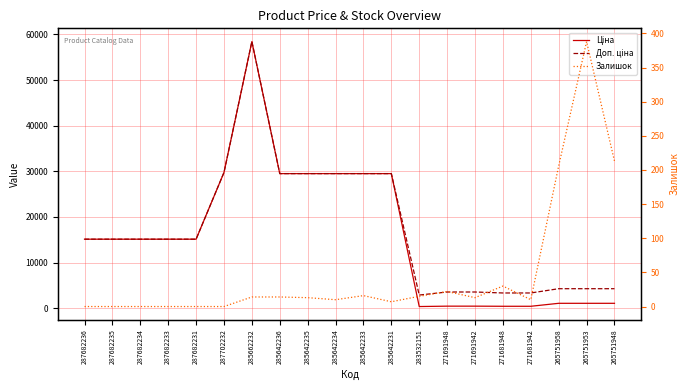

What is the difference between the maximum and minimum values in the Ціна series?

58066.7